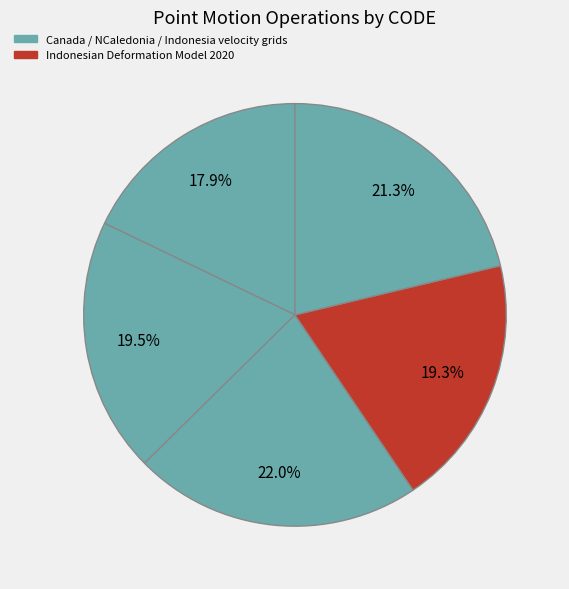

How many segments does this pie chart have?

5